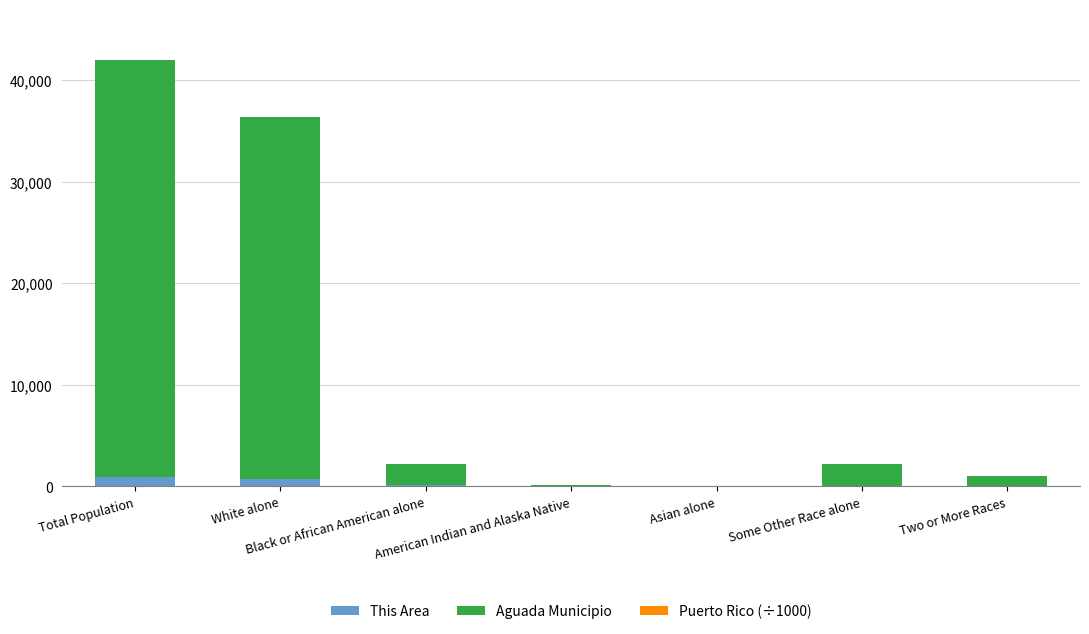

At which category is the sum across all series the highest?

Total Population